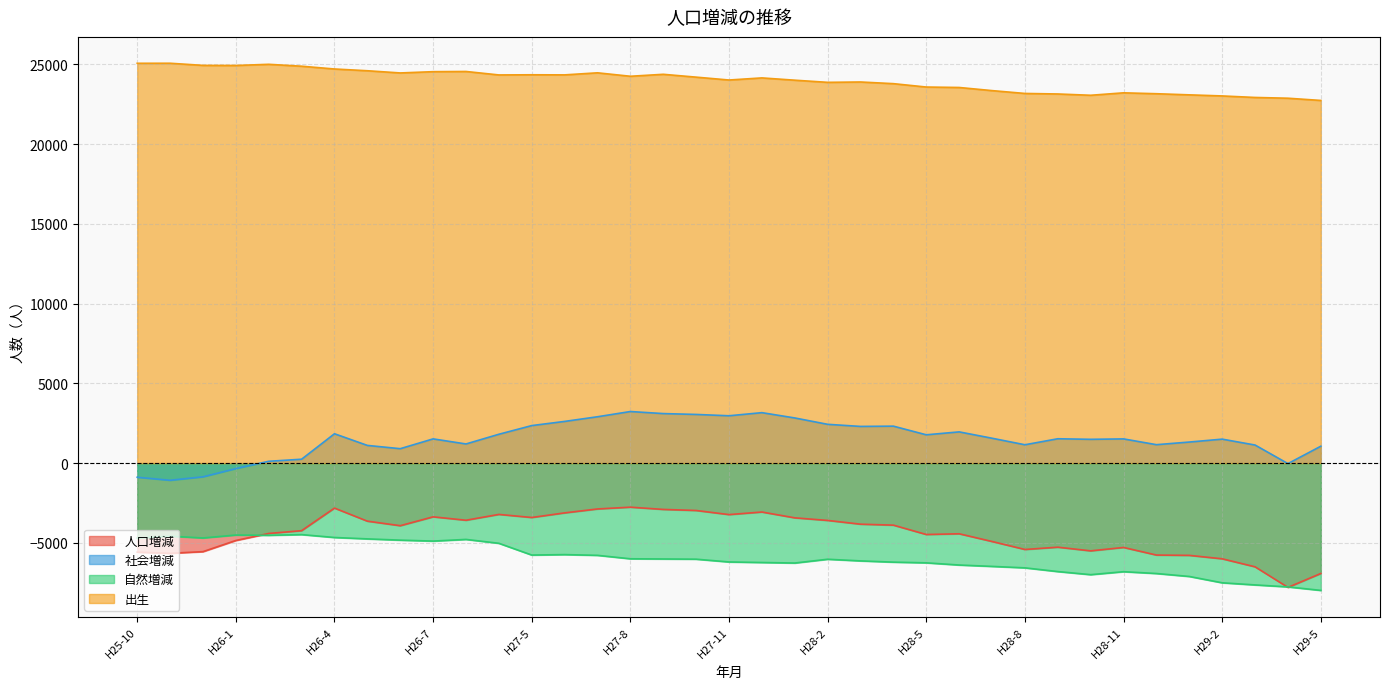

List the series in order of their peak value, lowest first.

自然増減, 人口増減, 社会増減, 出生